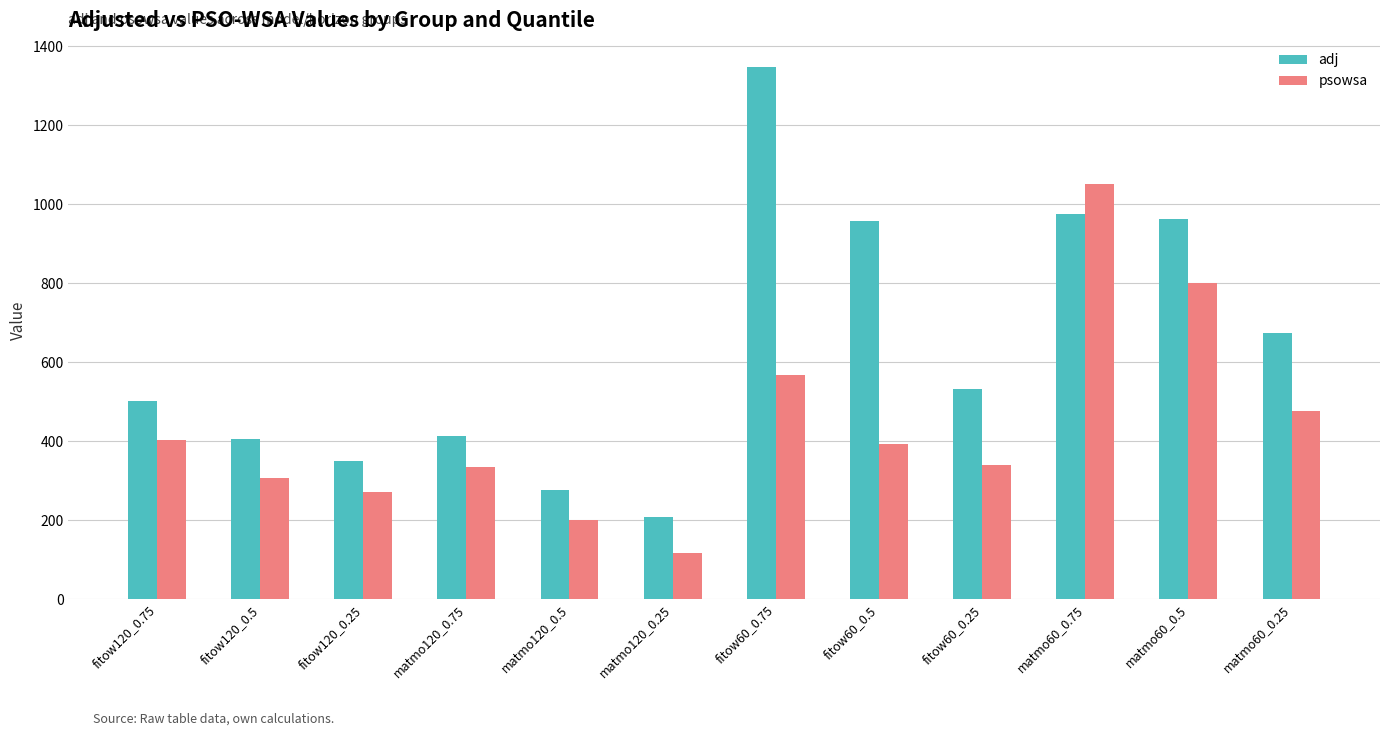

Between matmo120_0.5 and matmo120_0.25, which series saw the biggest shift?

psowsa